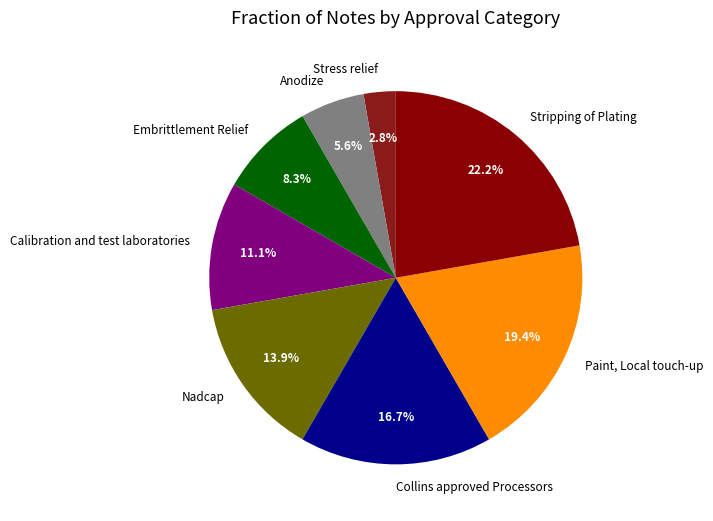

What is the ratio of the value at Paint, Local touch-up to the value at Stripping of Plating?

0.9